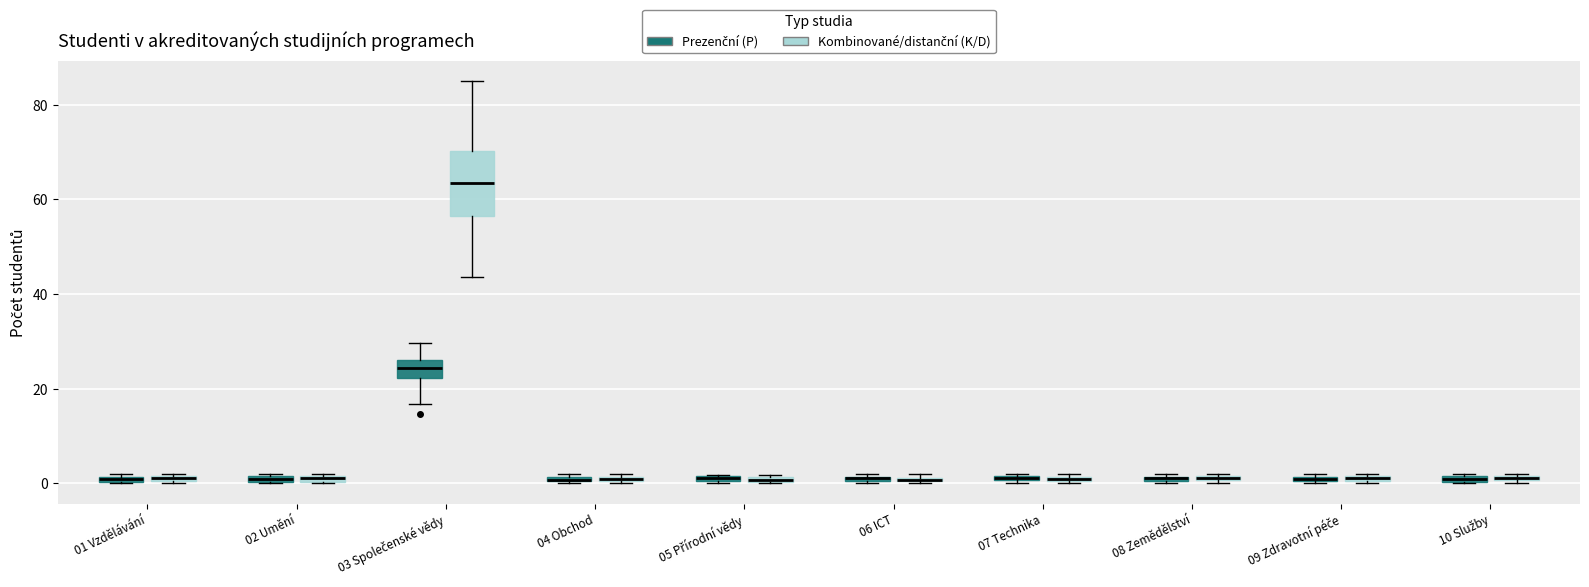

Where is the lower edge of the box for 09 Zdravotní péče (Prezenční (P)) on the y-axis? The values are not printed on the chart, so give them approximately, as read against the axis.

0